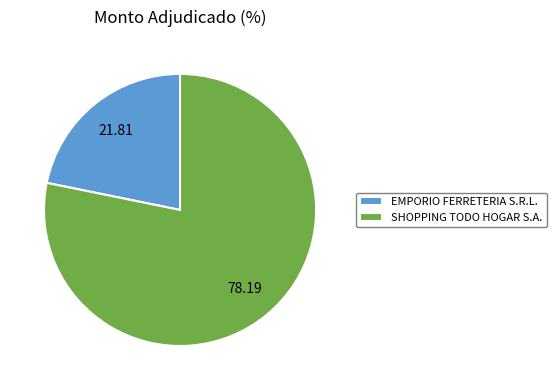

Count the number of slices in the pie.

2